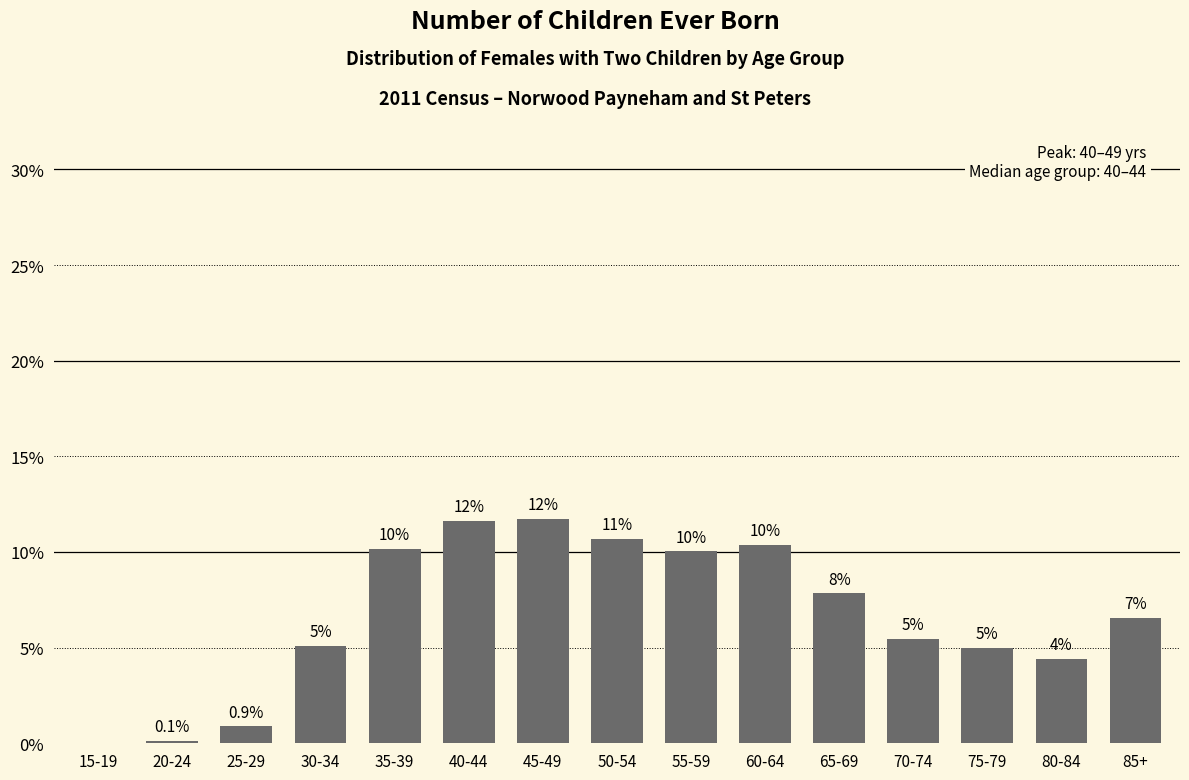

Is it true that the value at 15-19 is -5.5?

False